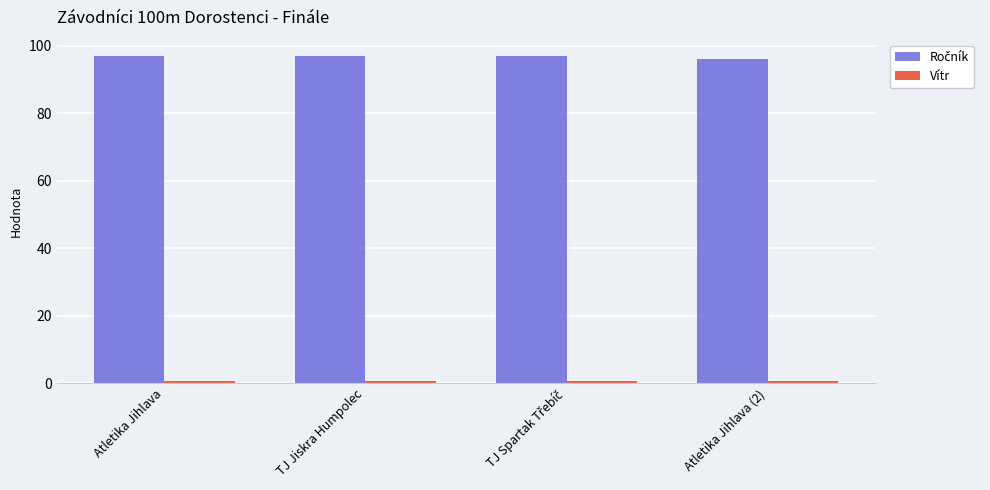

What is the greatest value displayed?

97.0